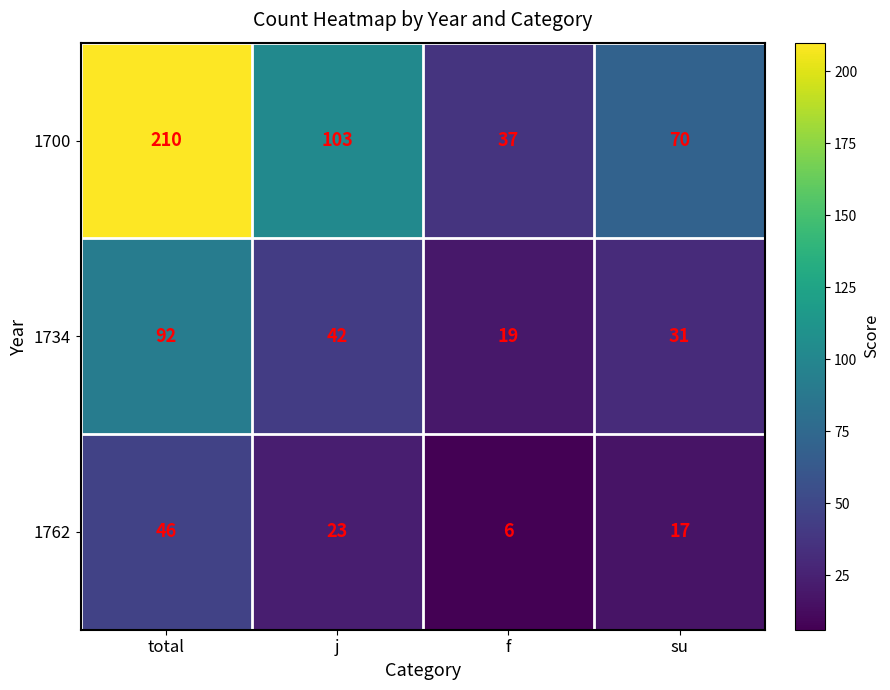

True or false: 1762 has a value of 8 at su.

False